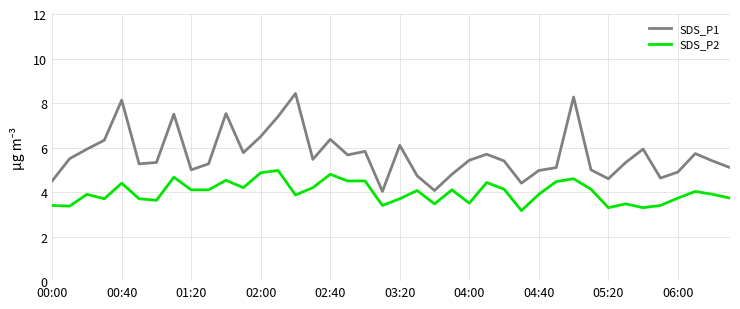

Rank the series by their average value, from highest to lowest.

SDS_P1, SDS_P2